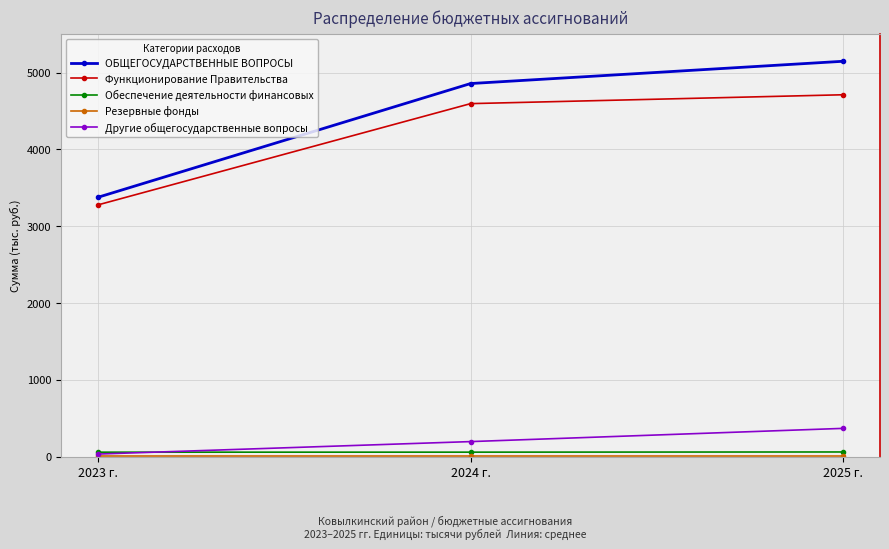

Which series changed the most between 2023 г. and 2025 г.?

ОБЩЕГОСУДАРСТВЕННЫЕ ВОПРОСЫ